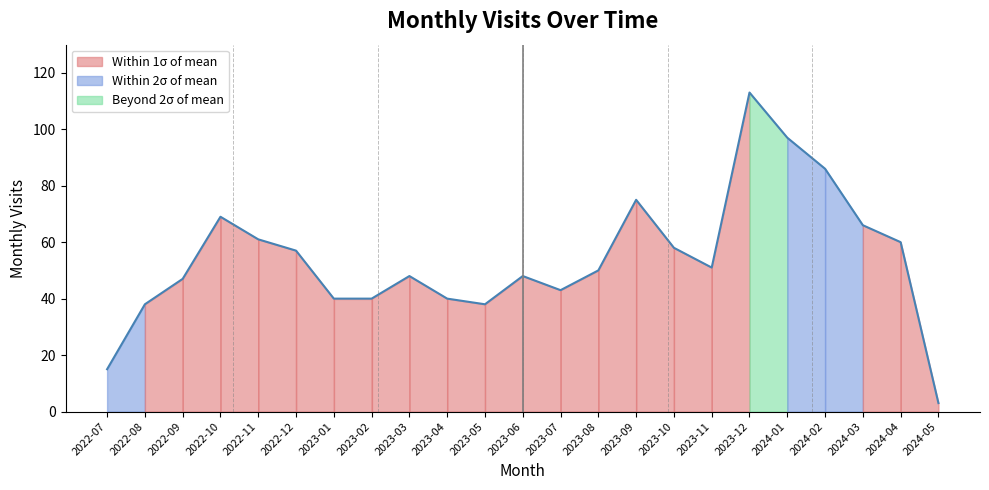

Which category has the highest value across all series?

2023-12